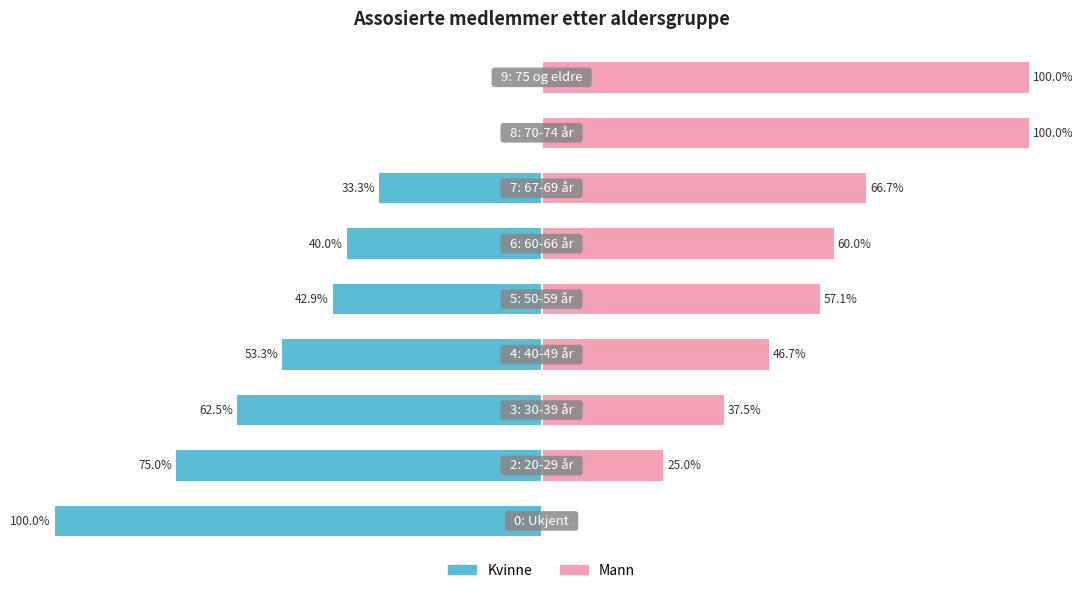

The Mann series shows 19.7 at 3. True or false?

False